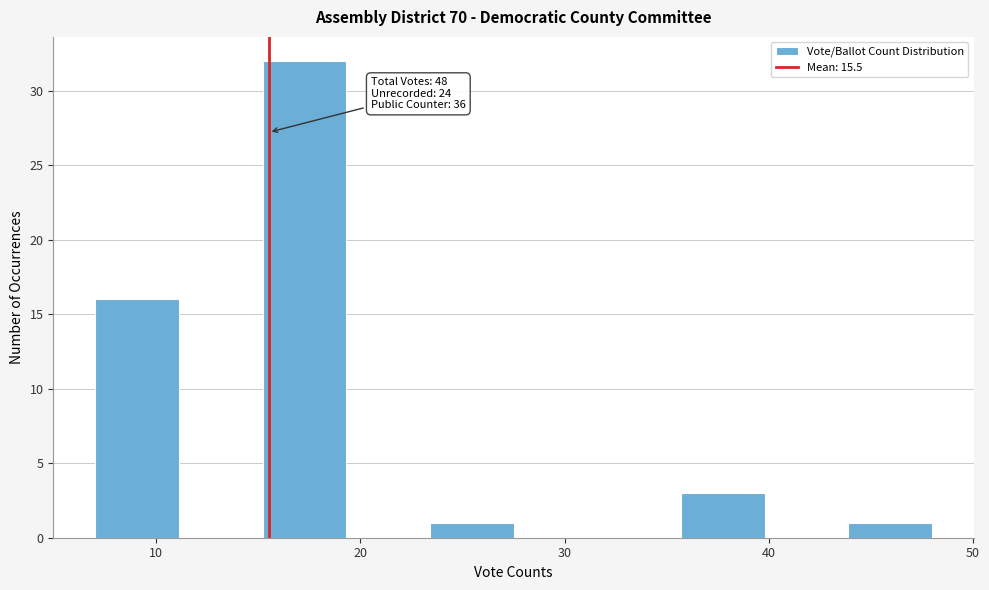

Which range on the x-axis has the tallest bar?

15.2 to 19.3